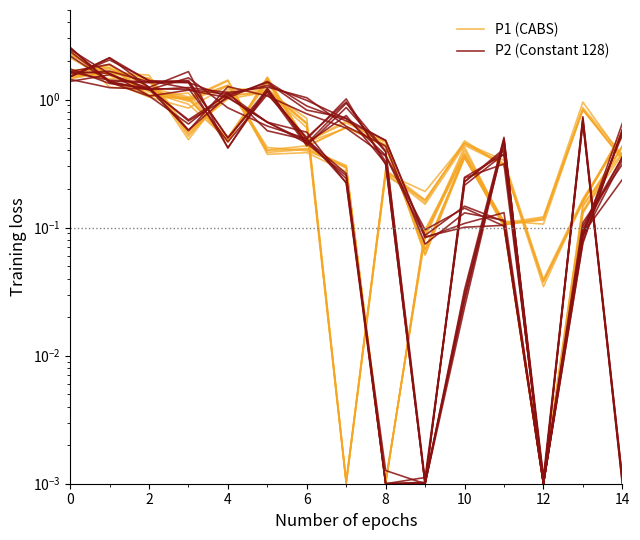

In P1 (CABS), how many points are lower than both neighbors (excluding endpoints)?

4